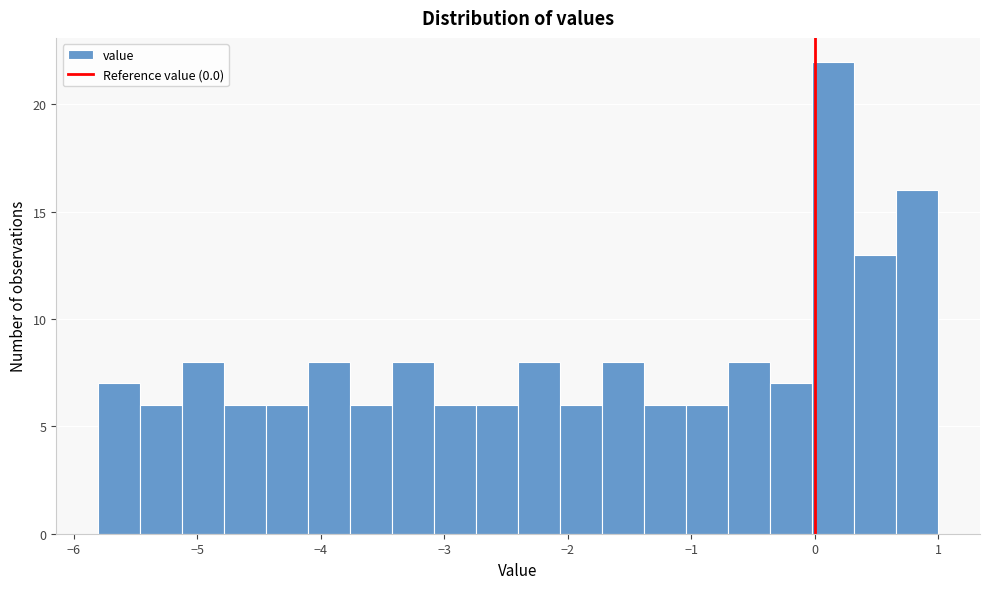

Around what value on the x-axis is the tallest bar? Give the approximate position of its centre, as read against the axis.

0.2